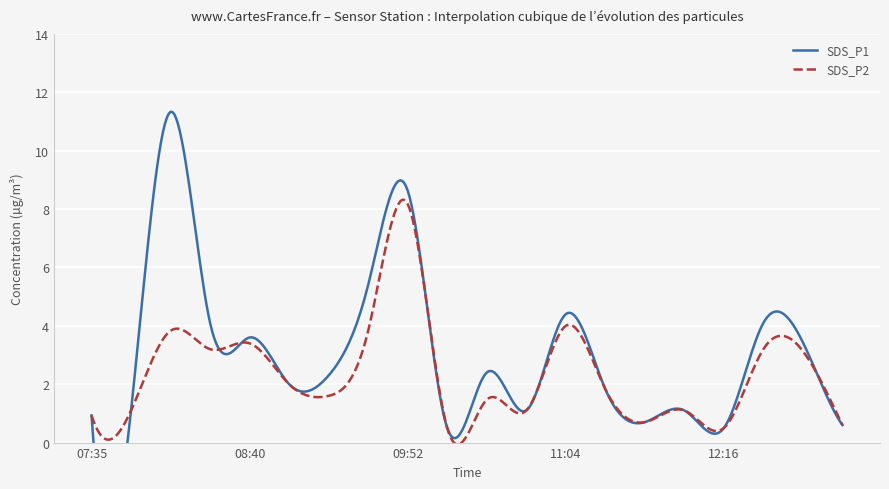

What is the difference between the second highest and minimum values in the SDS_P1 series?

8.1